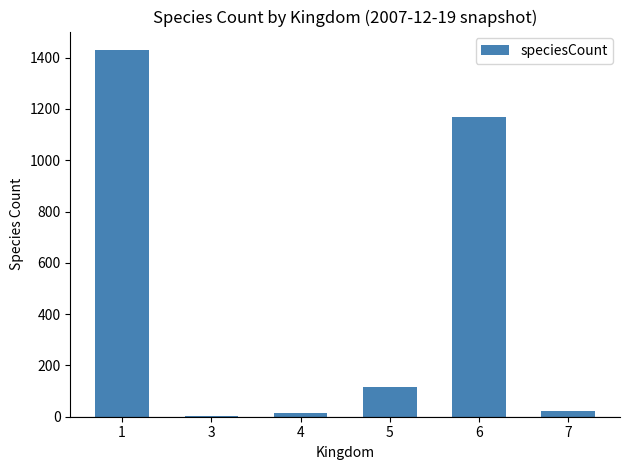

Is it true that the value at 1 is 1430?

True